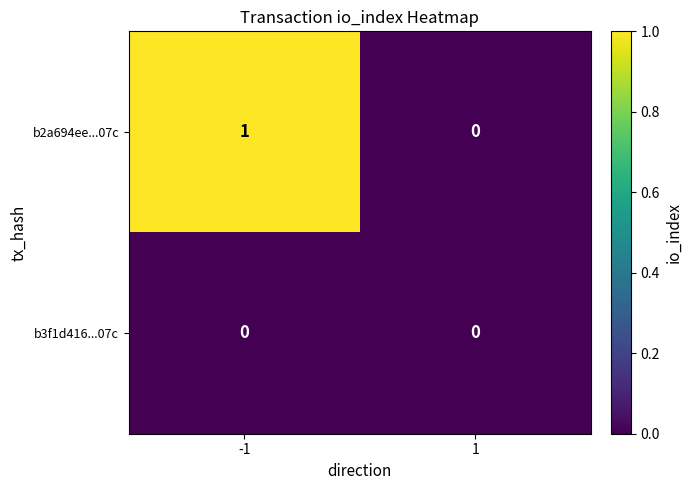

At which category is the sum across all series the highest?

-1